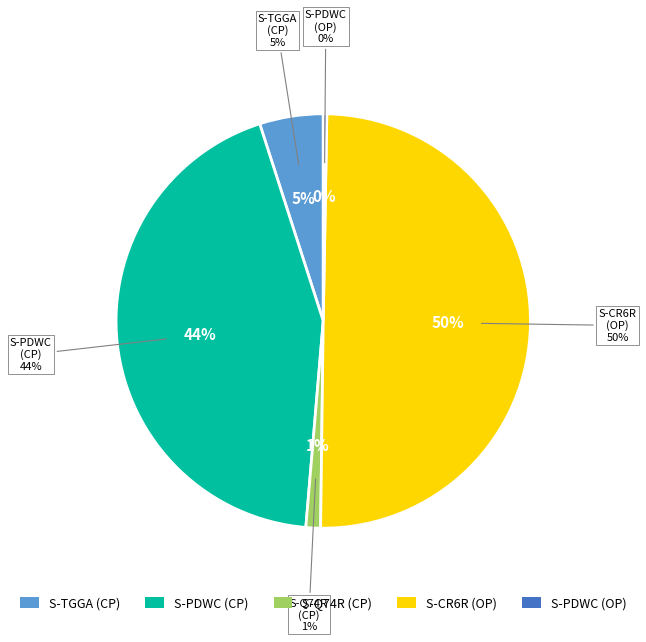

To the nearest percent, what is the average slice percentage?

20%